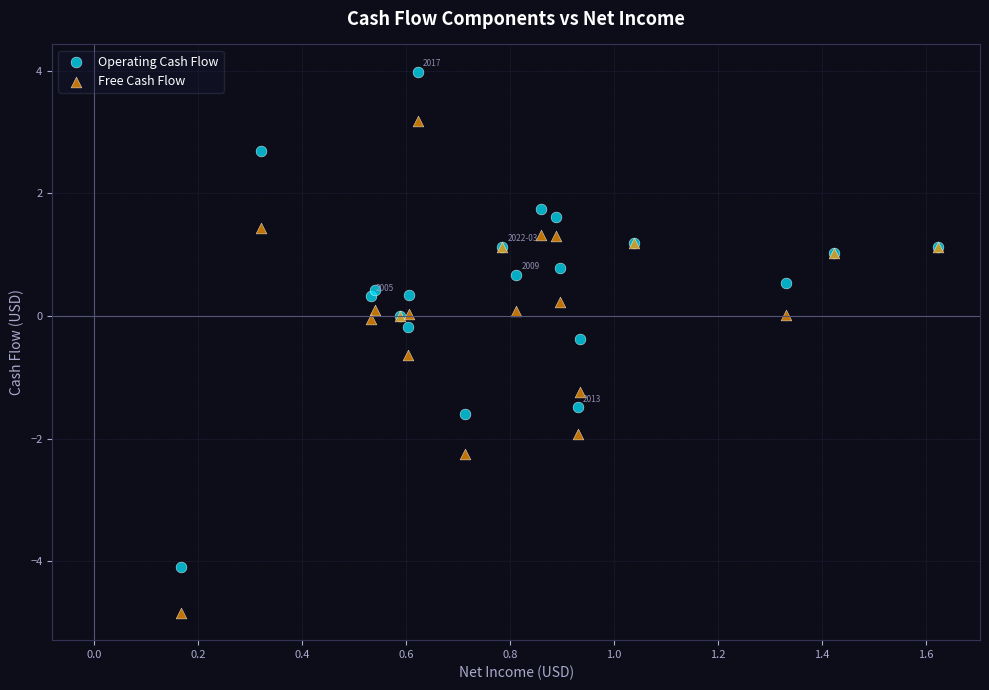

What is the X range (max minus min) for the scatter plot?

1.5